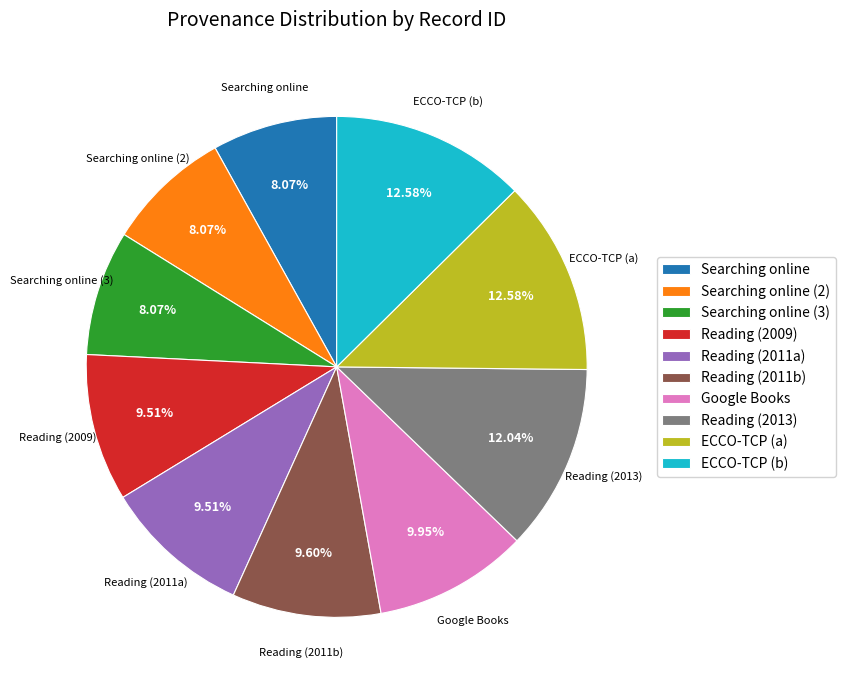

Does any single category account for the majority?

No